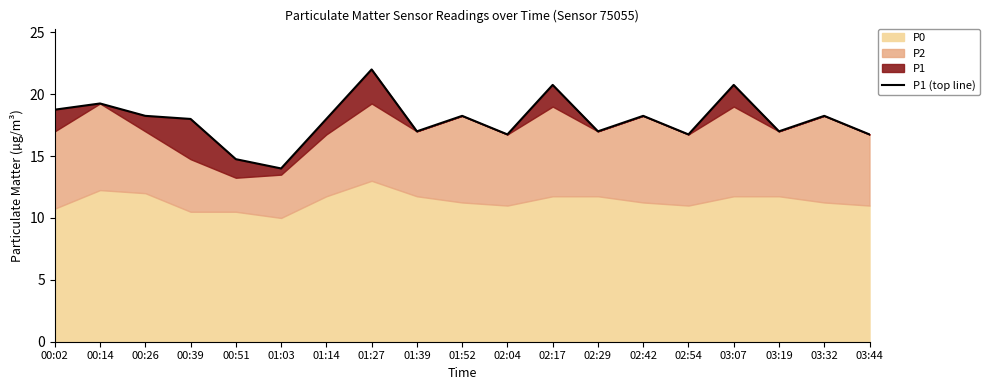

True or false: there are more than 2 points higher than both neighbors.

True